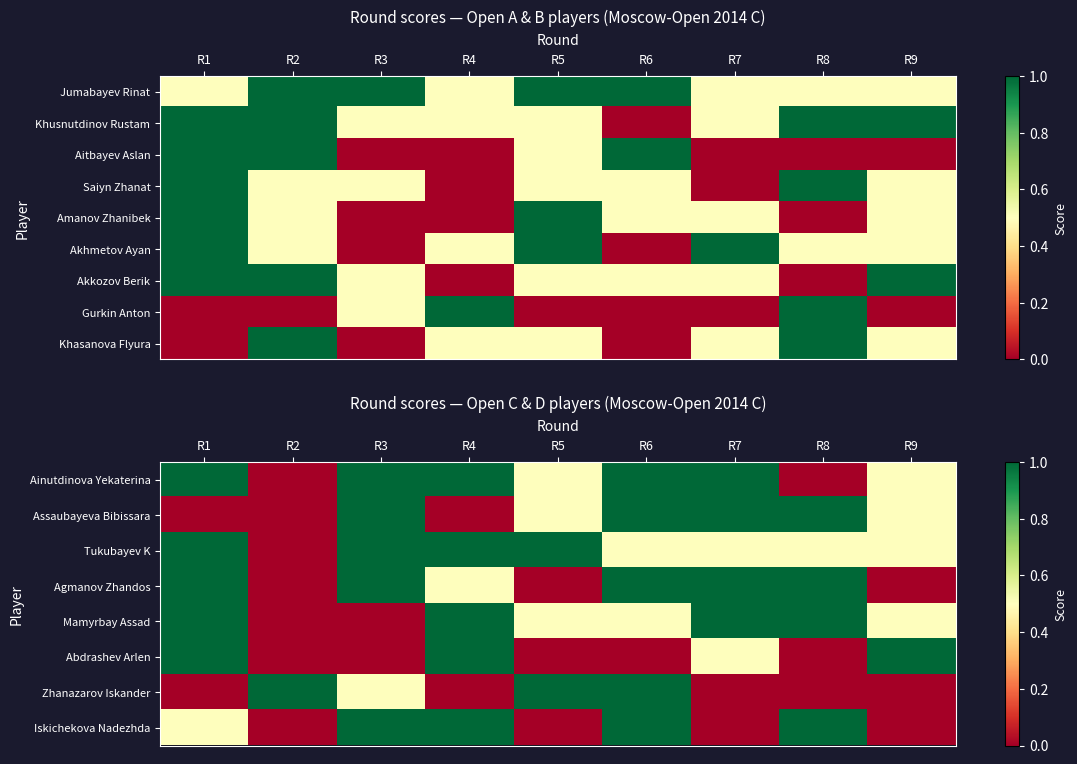

What is the sum of the Tukubayev K values at R6 and R3?

1.5